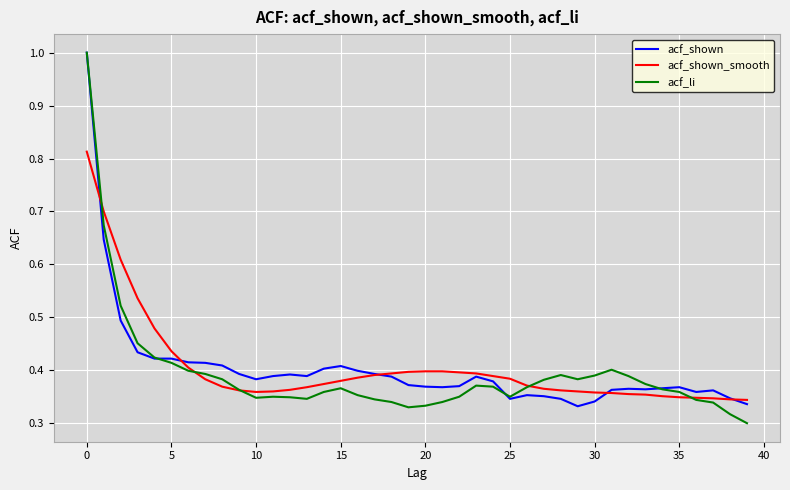

What is the greatest value displayed?

1.0